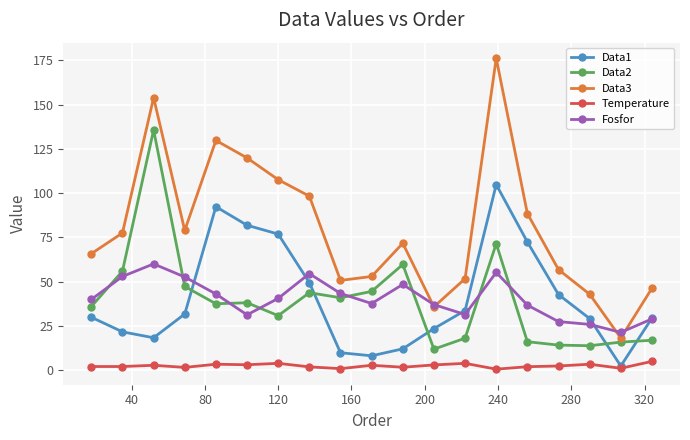

List the series in order of their peak value, highest first.

Data3, Data2, Data1, Fosfor, Temperature